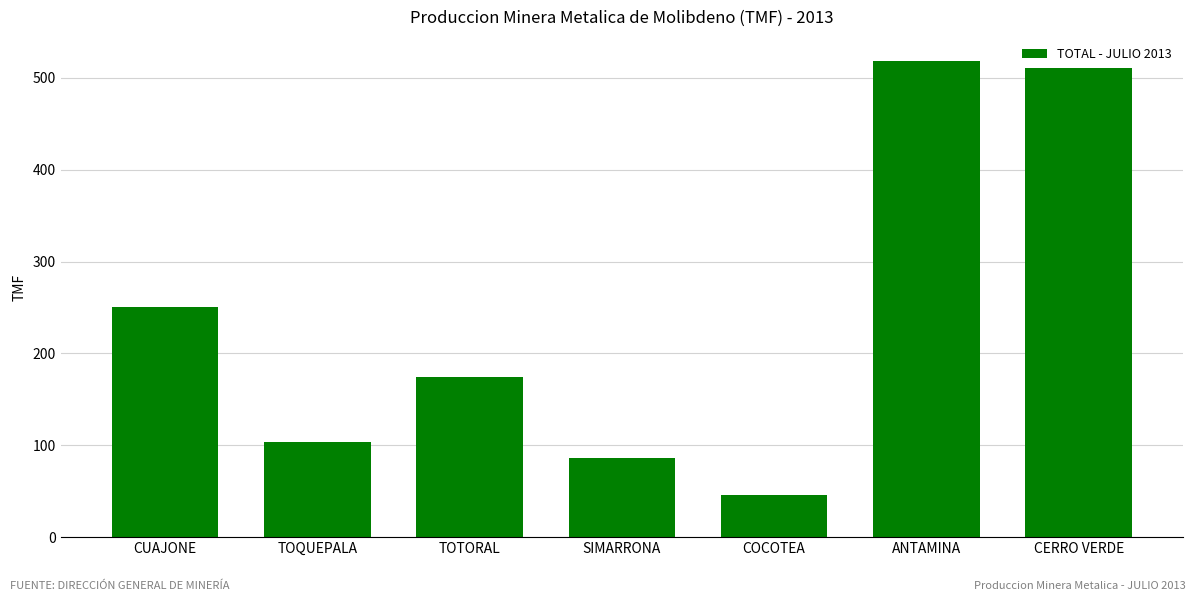

What is the sum of all values?

1687.8